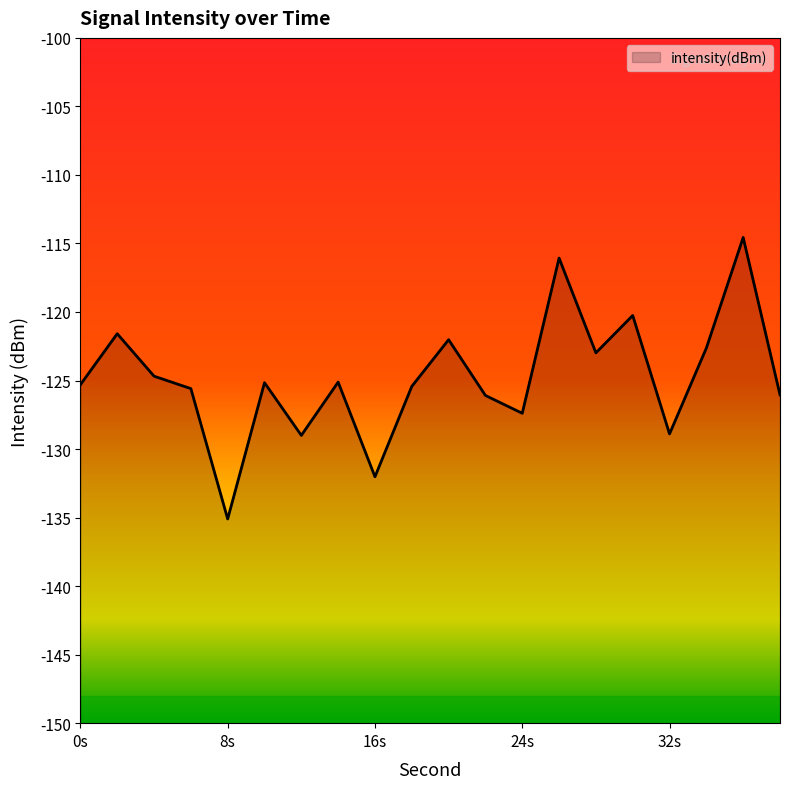

Where is the first local minimum?

8s